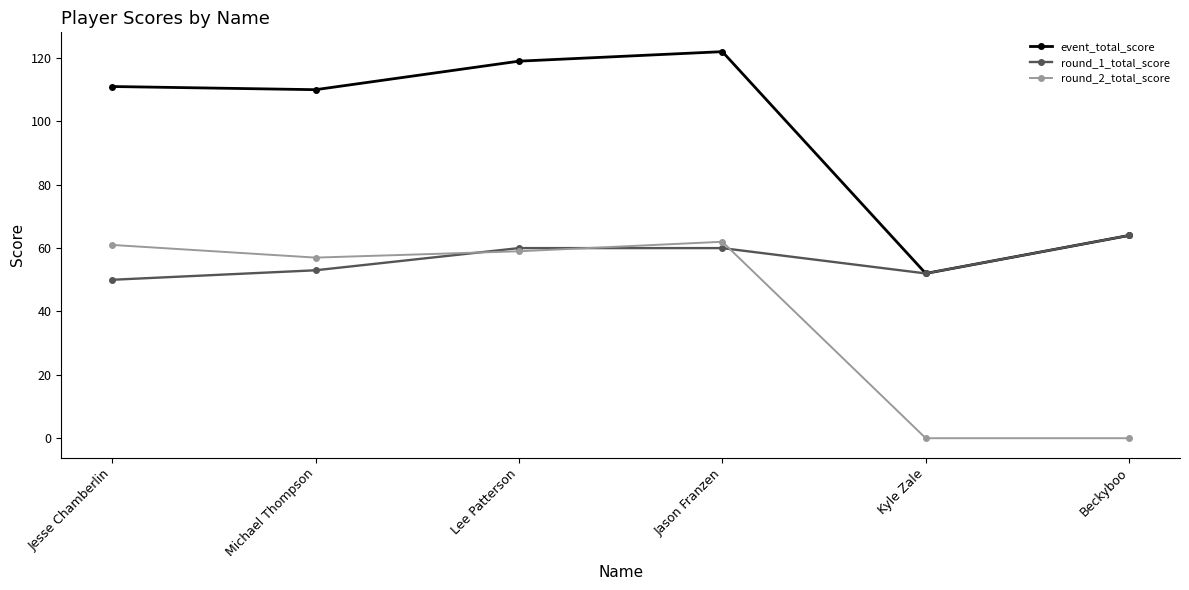

What is the sum of all event_total_score values?

578